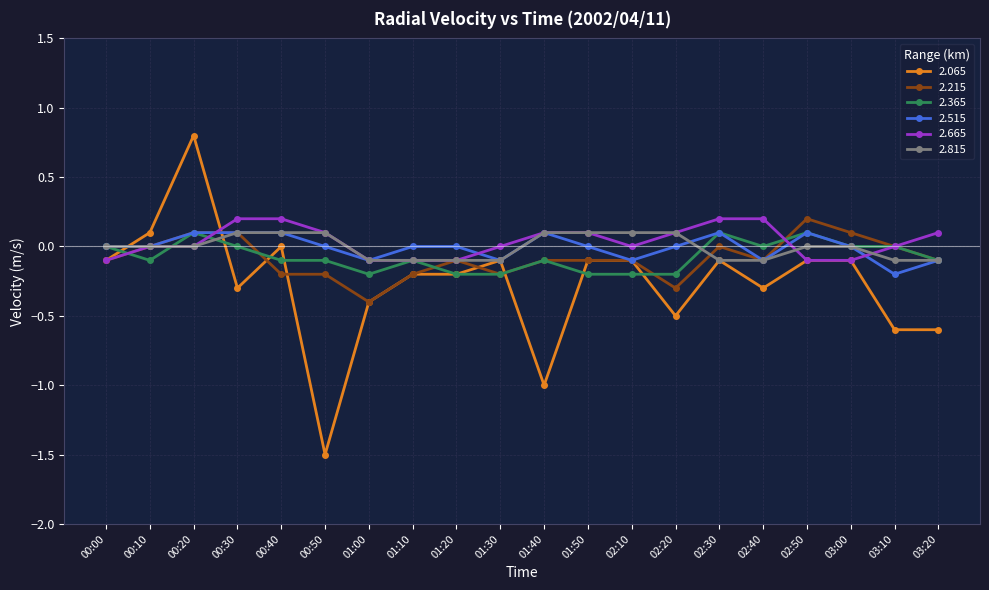

At which label does 2.215 reach its minimum?

01:00